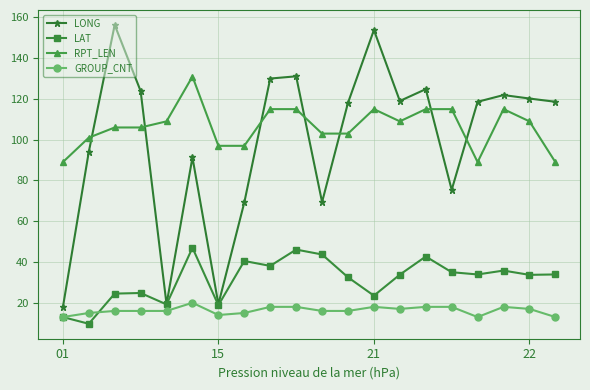

True or false: RPT_LEN has more than 0 interior local peaks.

True